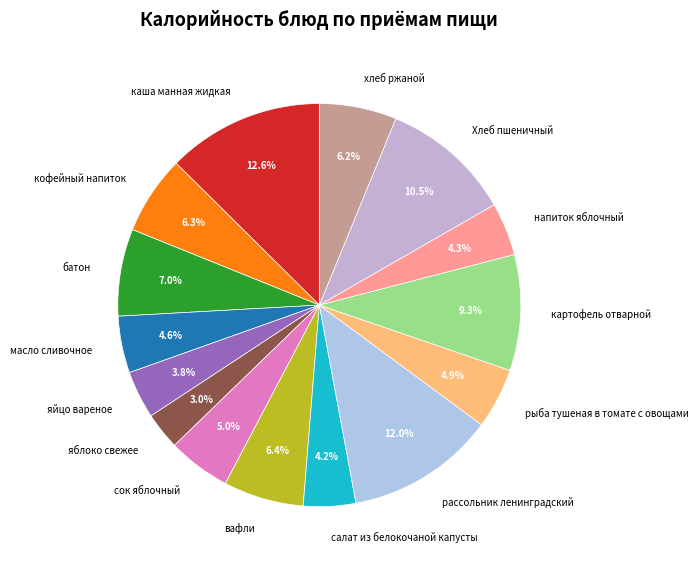

Which slice is the smallest?

яблоко свежее